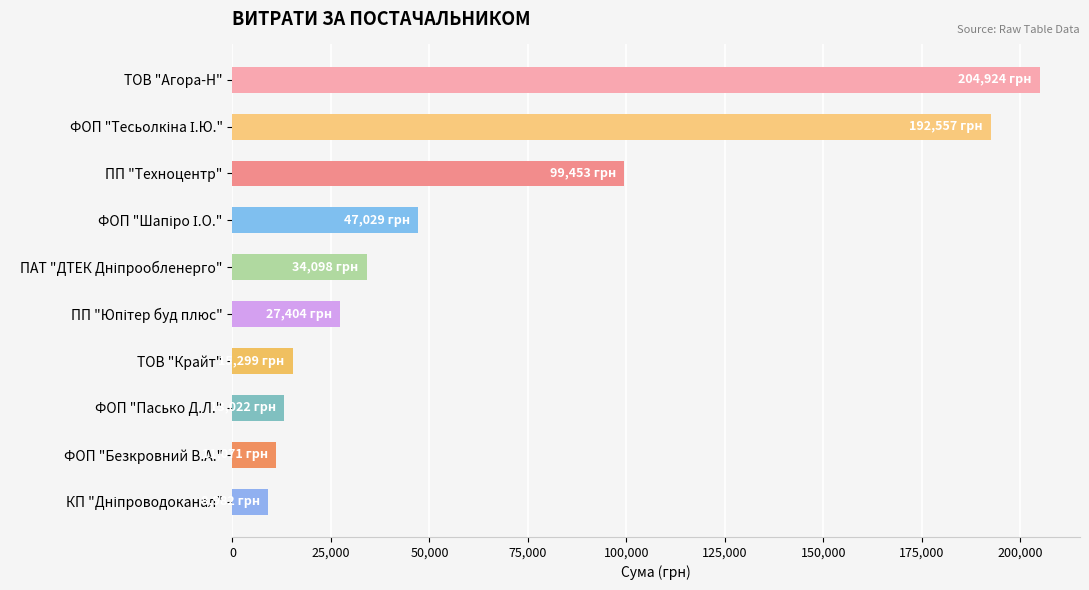

The chart shows a value of 25657.2 at ТОВ "Крайт". True or false?

False